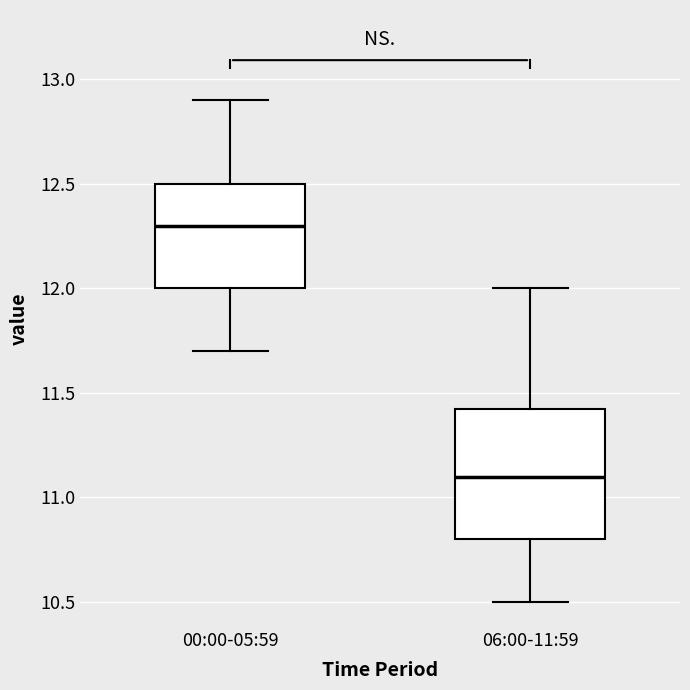

Reading left to right, read every box against the y-axis: the position of its median line, the range the box covers, and the ends of its whiskers. The values are not printed on the chart, so give them approximately, as read against the axis.

00:00-05:59: median 12.30, box 12.00 to 12.50, whiskers 11.70 to 12.90
06:00-11:59: median 11.10, box 10.80 to 11.45, whiskers 10.50 to 12.00